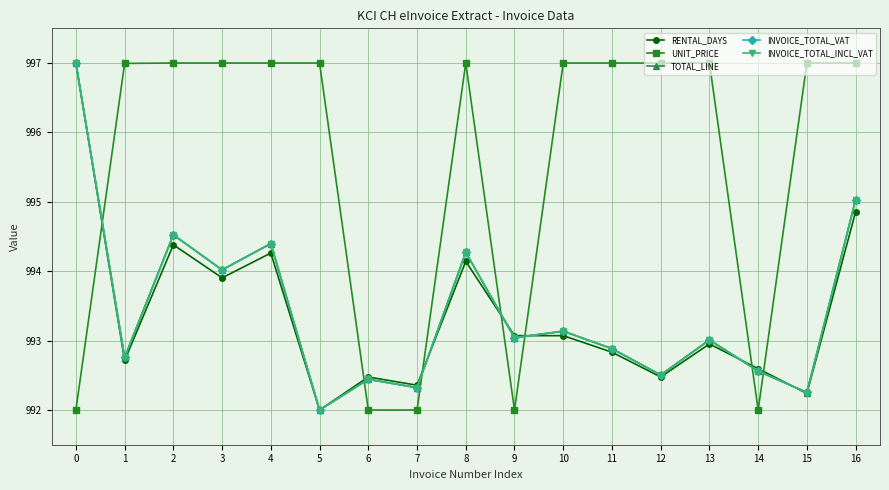

What is the highest value of the RENTAL_DAYS series?

997.0